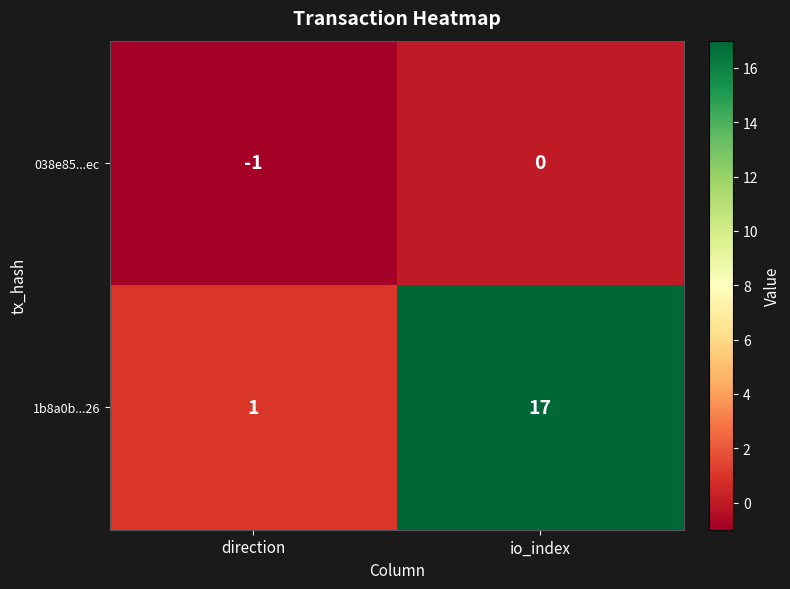

True or false: 038e85...ec has a value of -1 at direction.

True